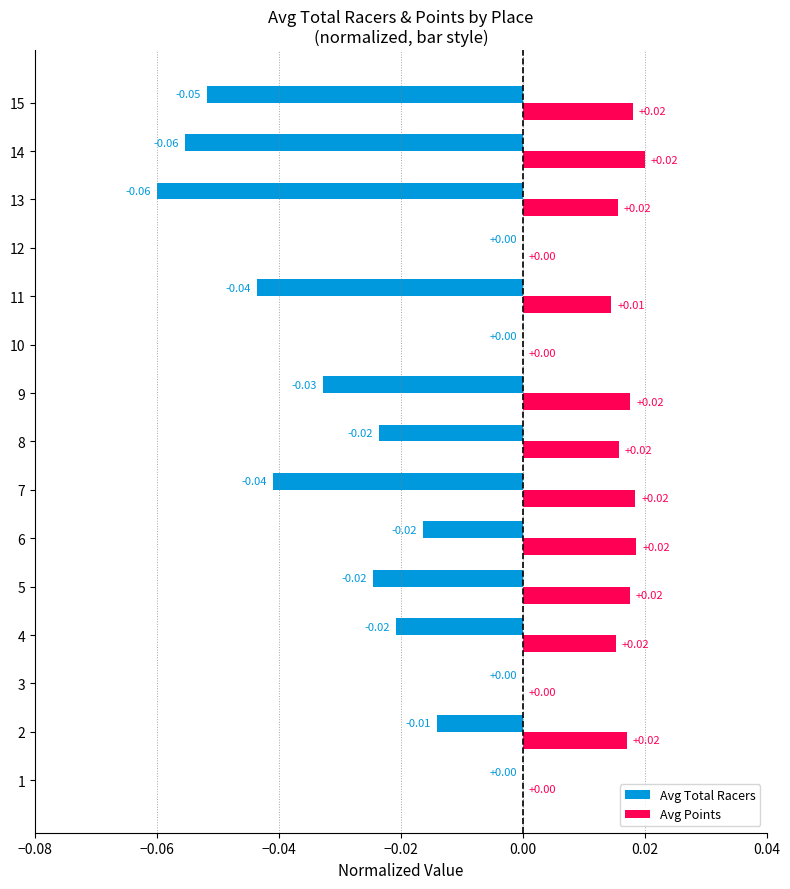

Which series has the largest total across all categories?

Avg Points